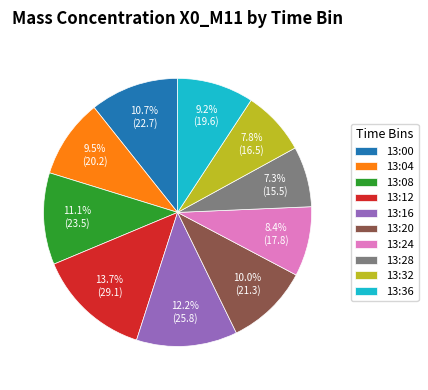

What is the largest slice in the pie chart?

13:12